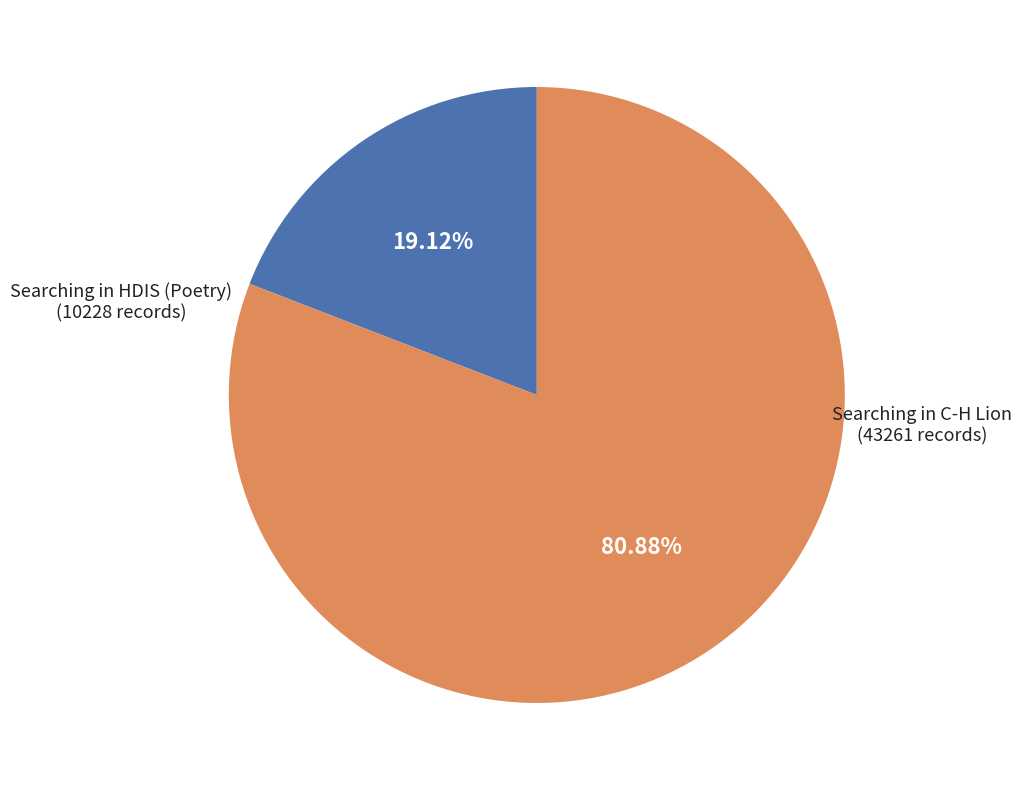

Is there any slice that represents more than half of the pie?

Yes